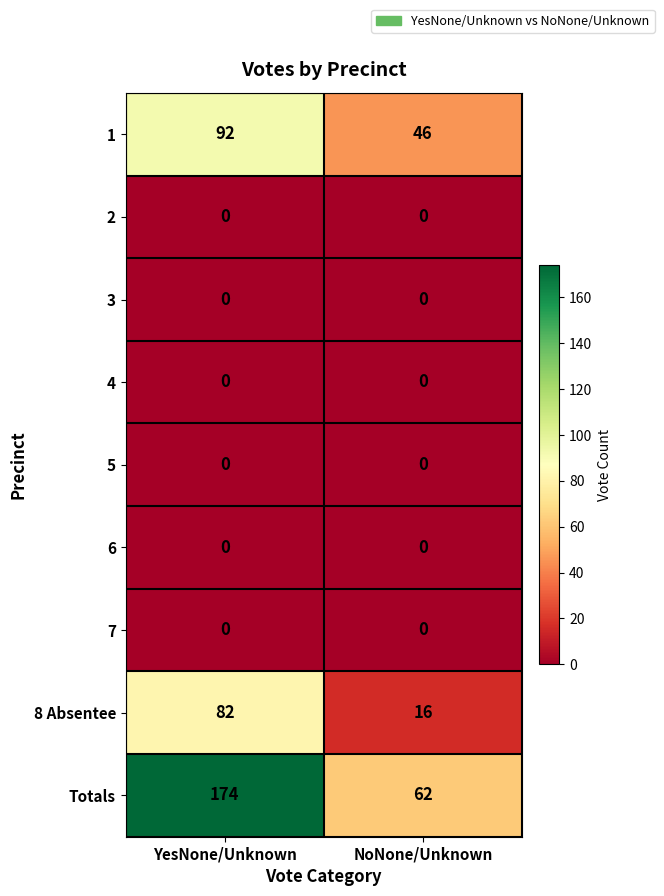

The value of Totals at YesNone/Unknown is 35. True or false?

False